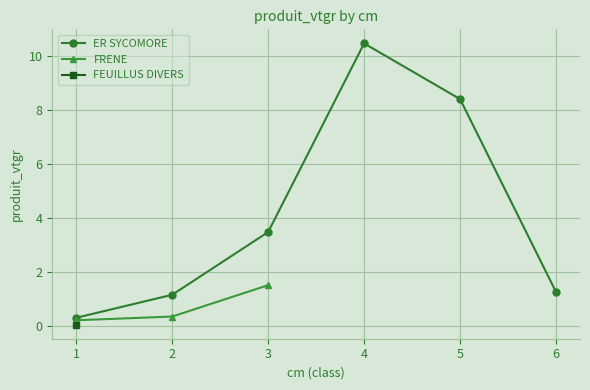

Rank the series at 4 from lowest to highest value.

FRENE, FEUILLUS DIVERS, ER SYCOMORE